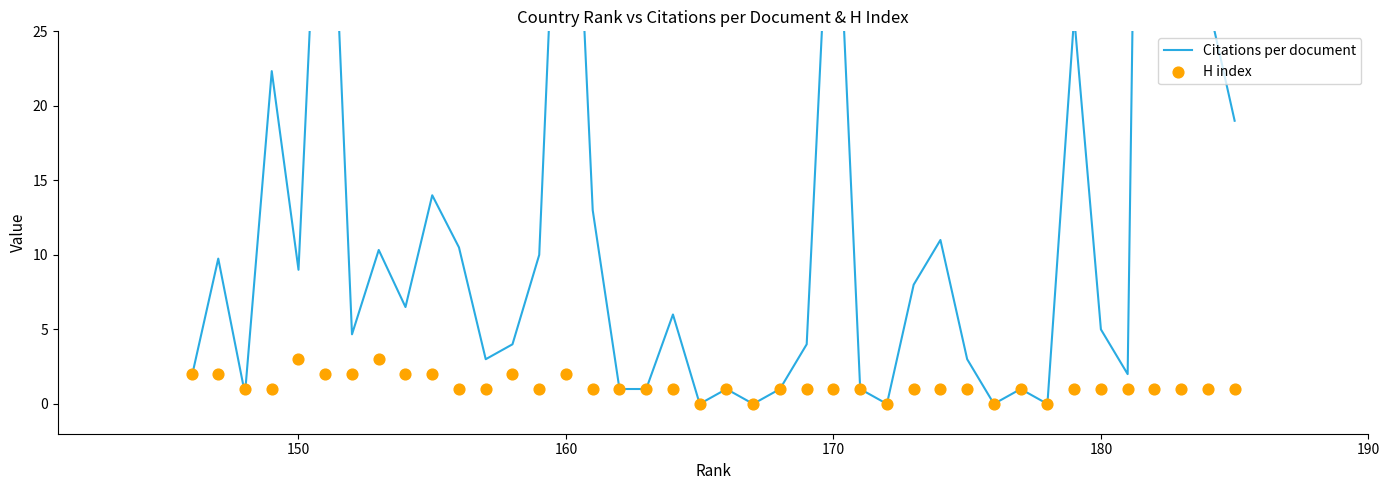

Is the value of Citations per document at 17 greater than the value of H index at 36?

No